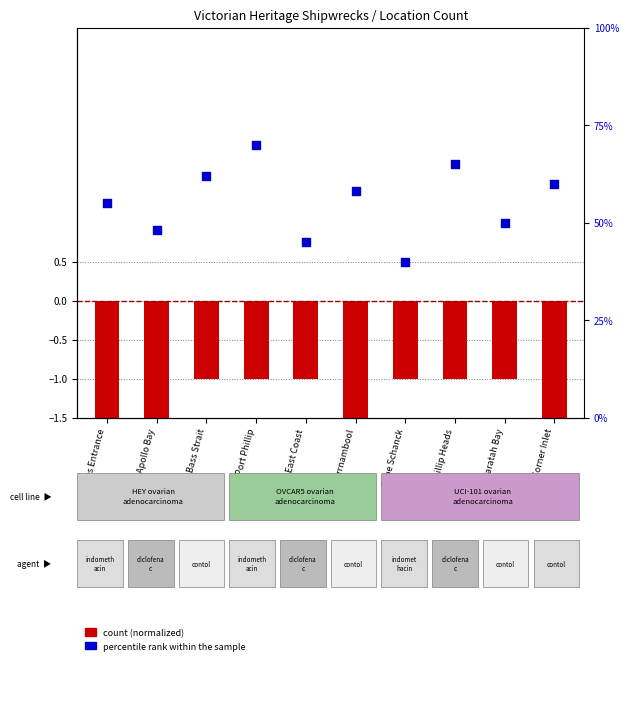

Which series reaches the maximum Y coordinate?

percentile rank within the sample